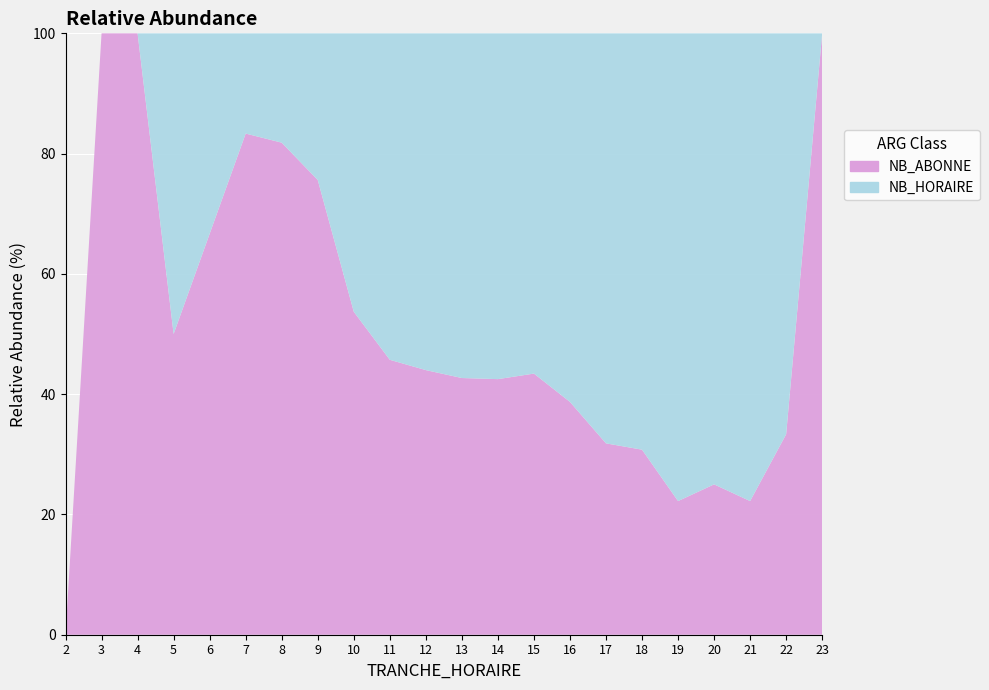

Reading left to right, extract all data points from this chart.

NB_HORAIRE: 2=0	3=0	4=0	5=1	6=2	7=2	8=4	9=10	10=25	11=38	12=42	13=47	14=46	15=43	16=38	17=30	18=18	19=14	20=9	21=7	22=6	23=0
NB_ABONNE: 2=0	3=1	4=1	5=1	6=4	7=10	8=18	9=31	10=29	11=32	12=33	13=35	14=34	15=33	16=24	17=14	18=8	19=4	20=3	21=2	22=3	23=3